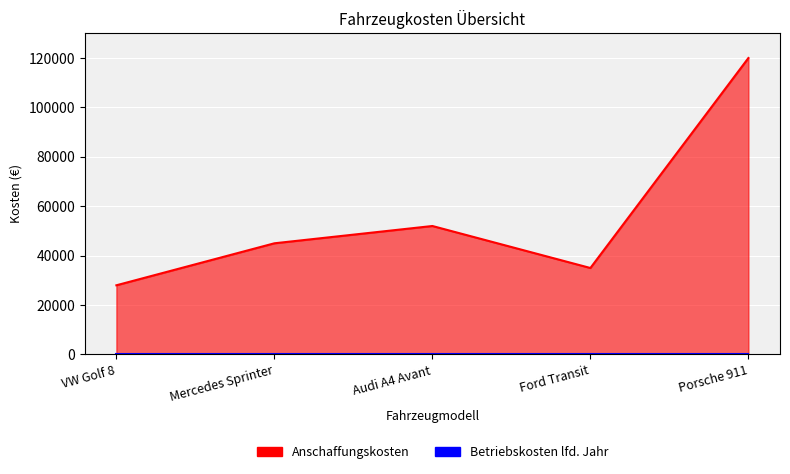

How many data points are less than 45000?

2